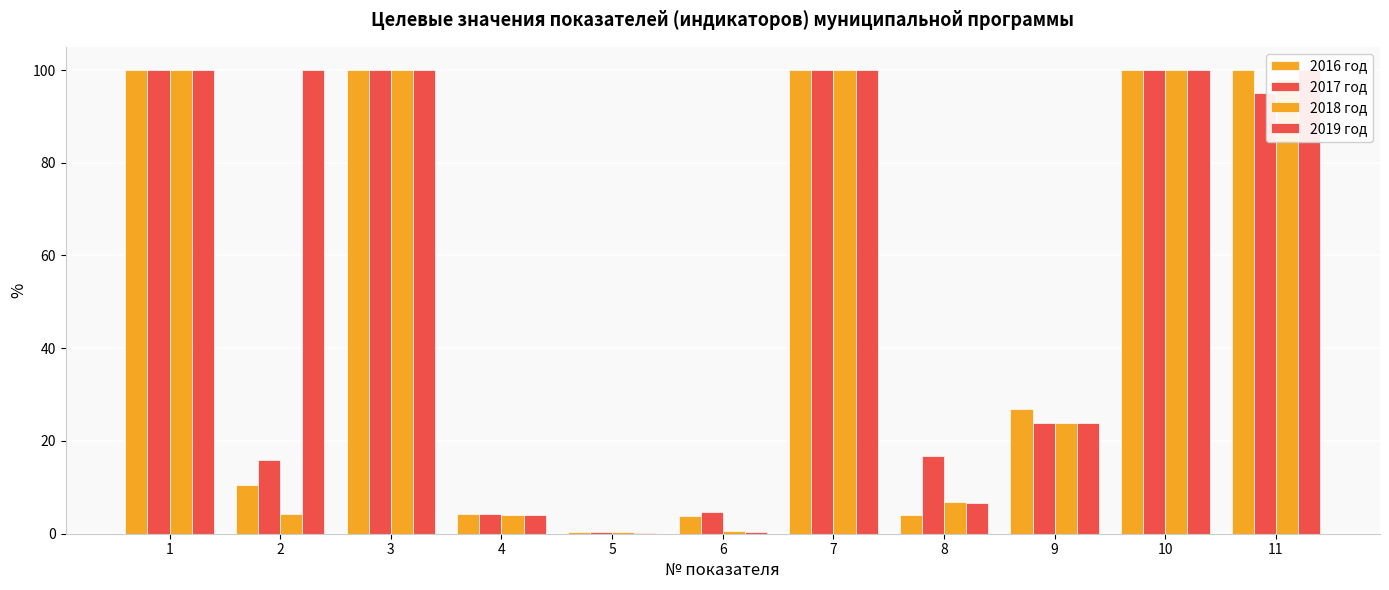

At which label does 2016 год reach its minimum?

5